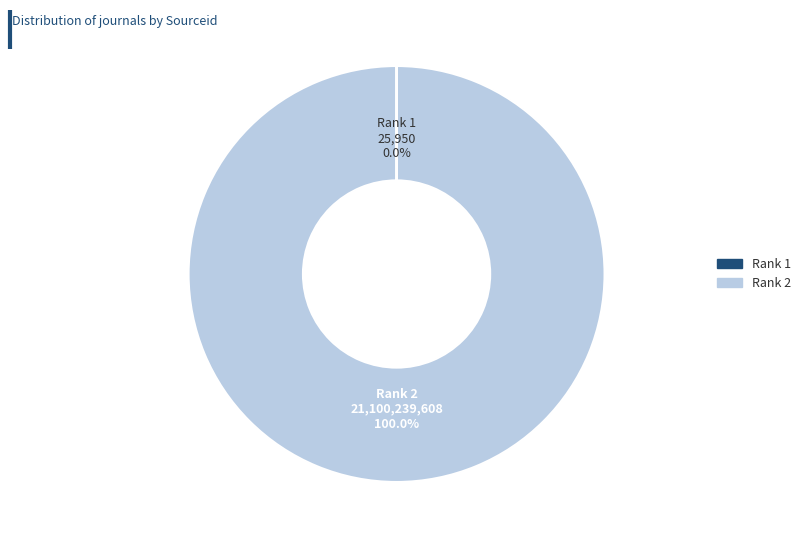

Is there any slice that represents more than half of the pie?

Yes